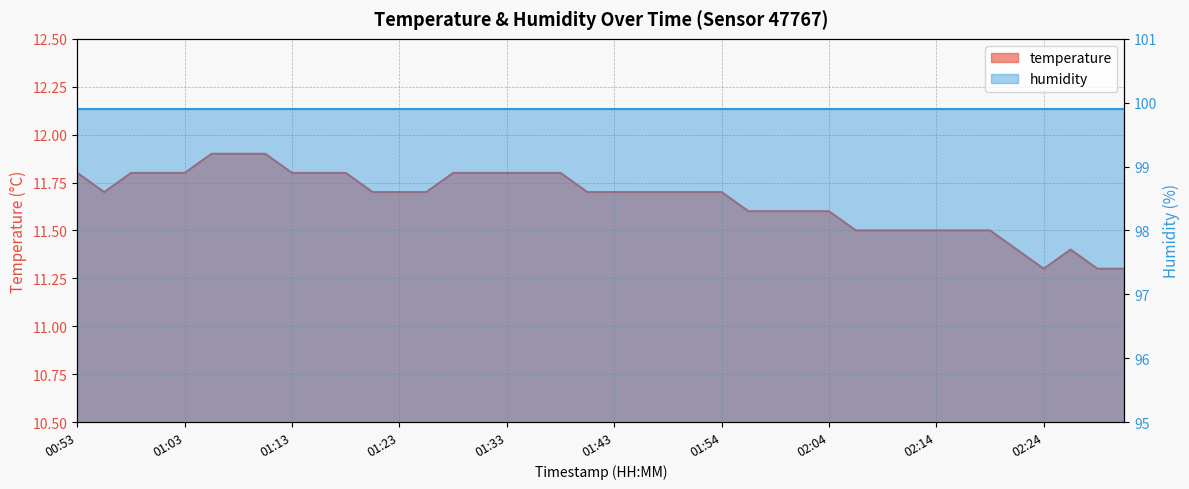

At which category does the chart reach its minimum across all series?

02:24